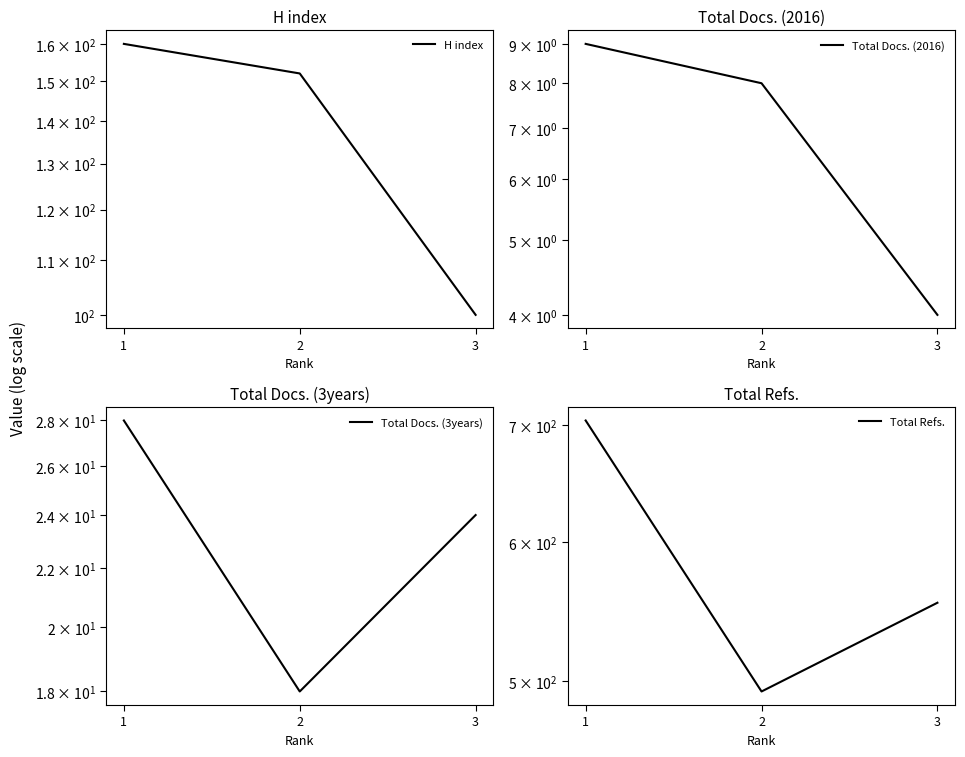

What is the sum of all H index values?

412